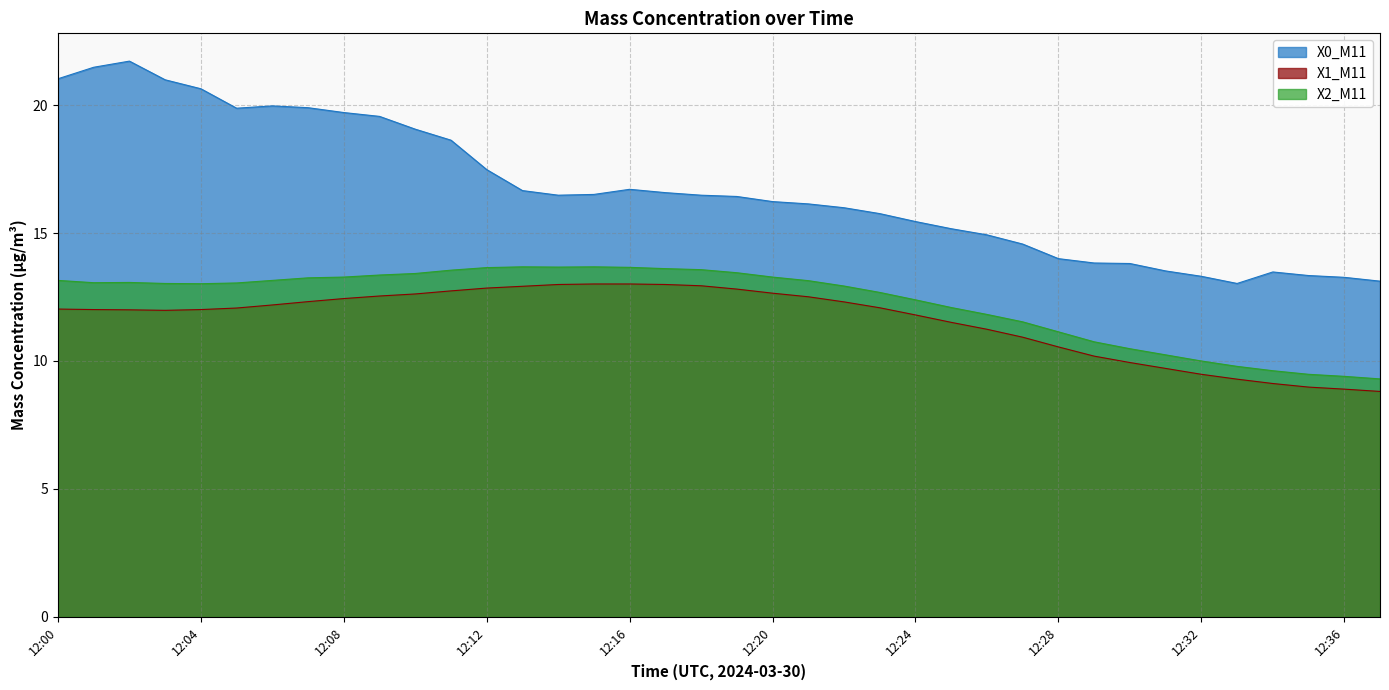

What is the difference between the highest and lowest values at 12:20?

3.6